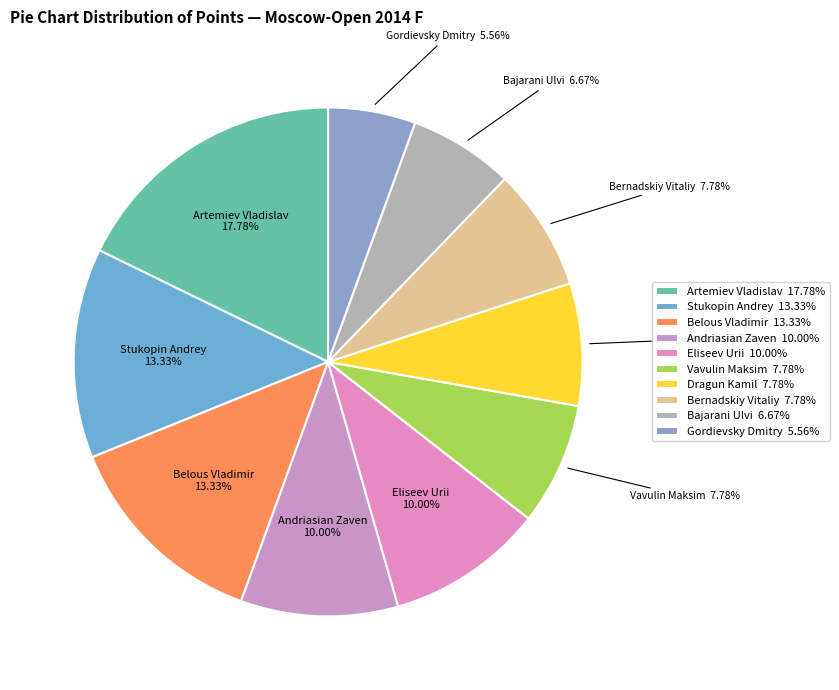

To the nearest percent, what is the difference between the largest and smallest slice percentages?

12%